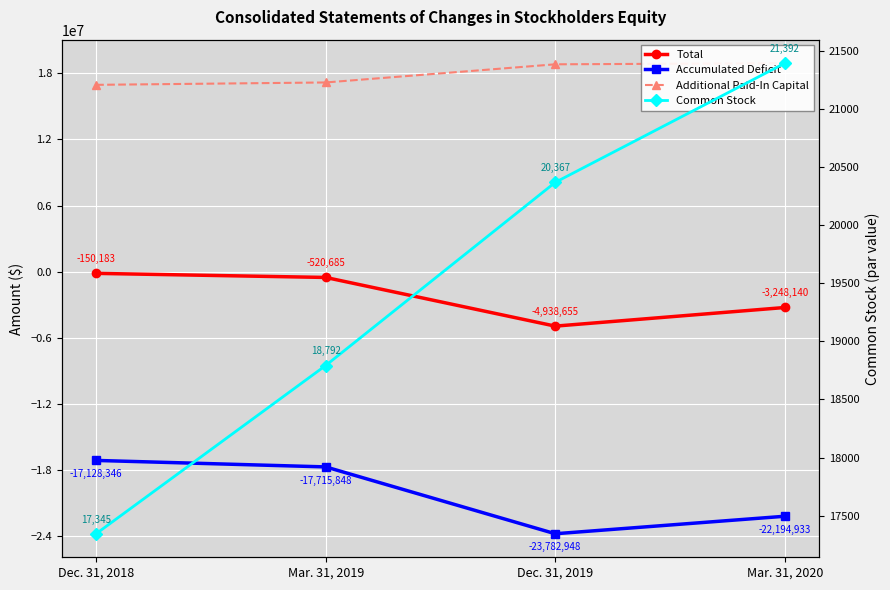

Where does the Accumulated Deficit series first go above -17715848?

Dec. 31, 2018